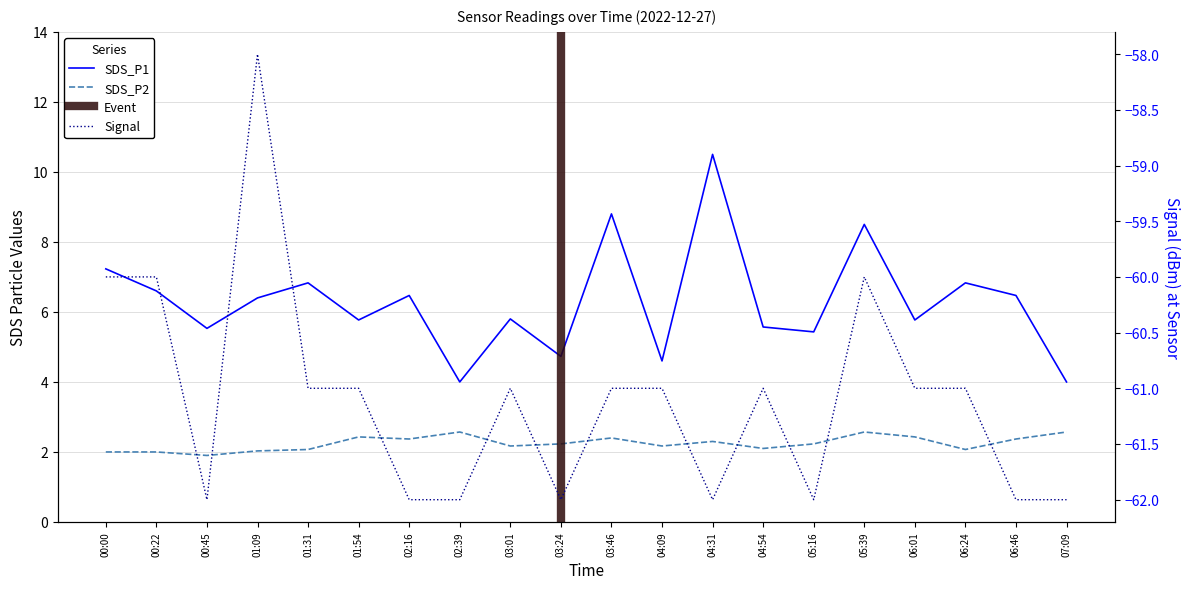

What is the label of the 17th point from the left?

06:01